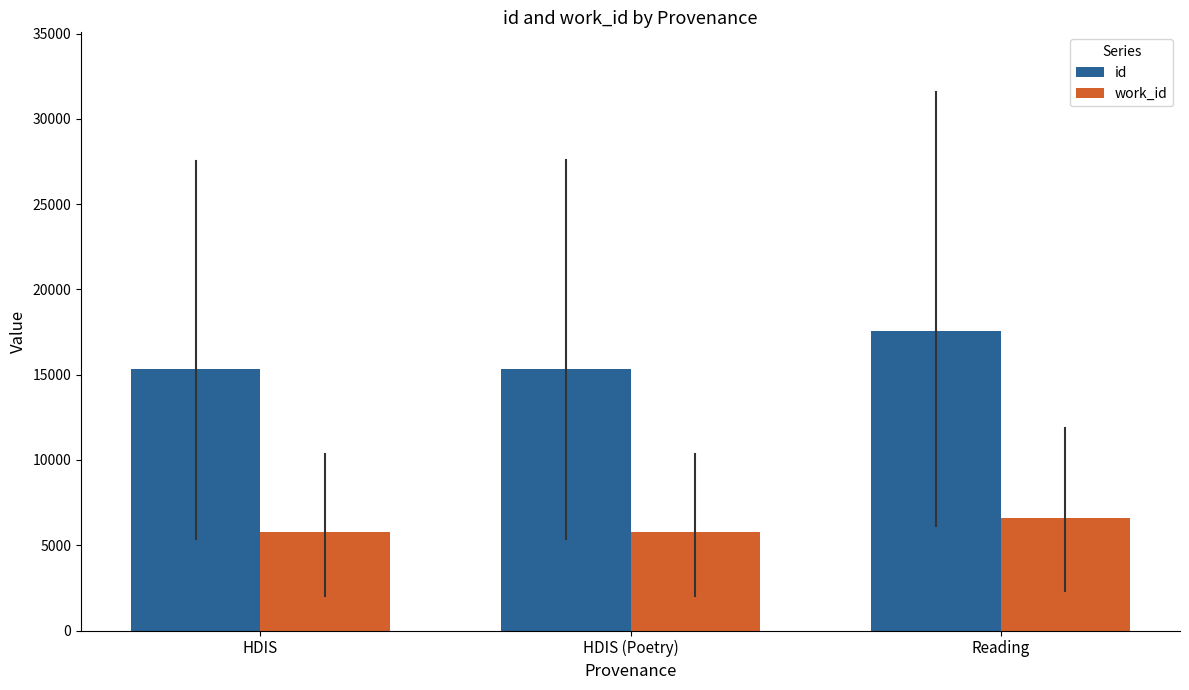

Between HDIS and Reading, which series saw the biggest shift?

id